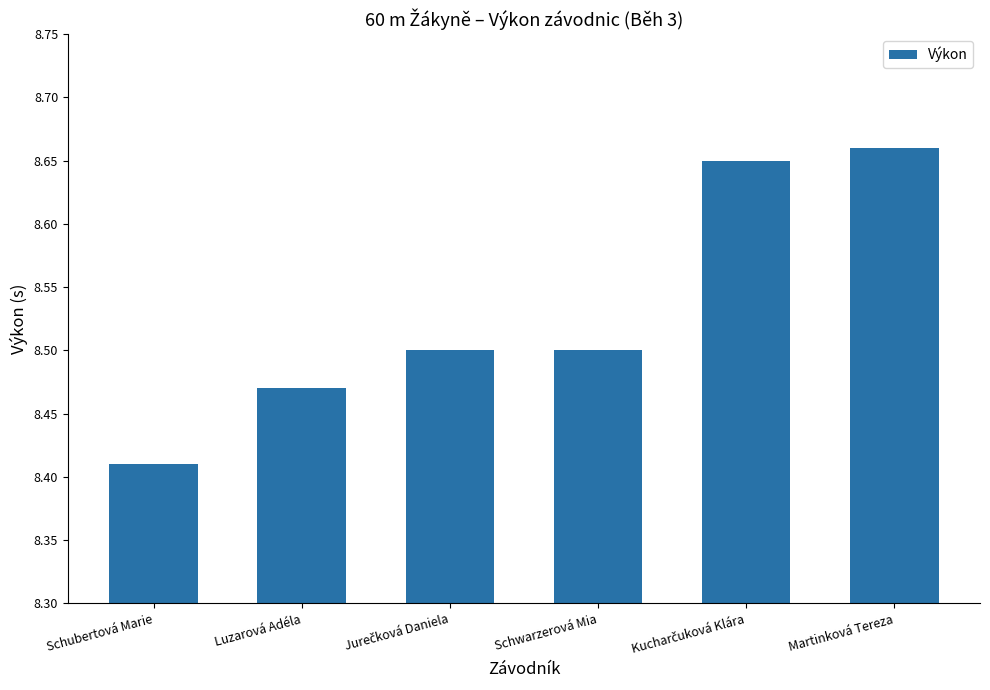

What is the sum of all values?

51.2